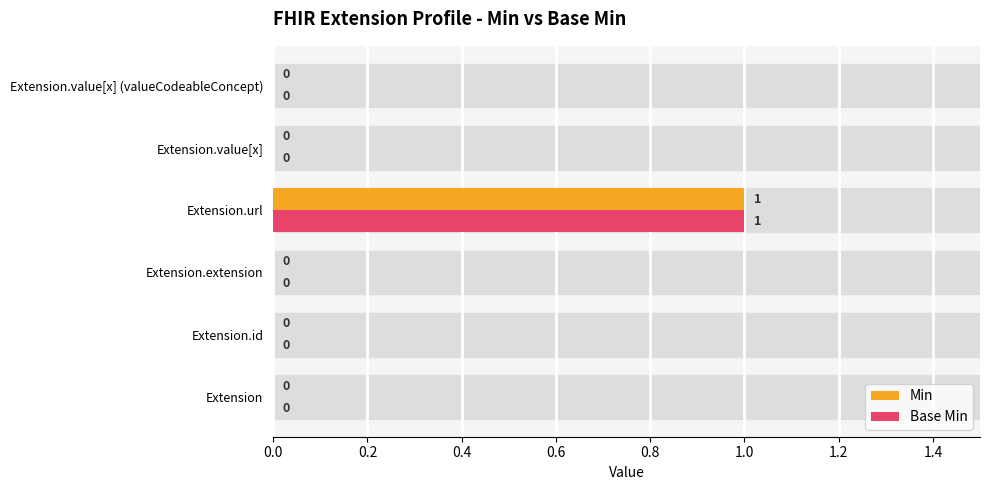

At which category does the chart reach its peak across all series?

Extension.url